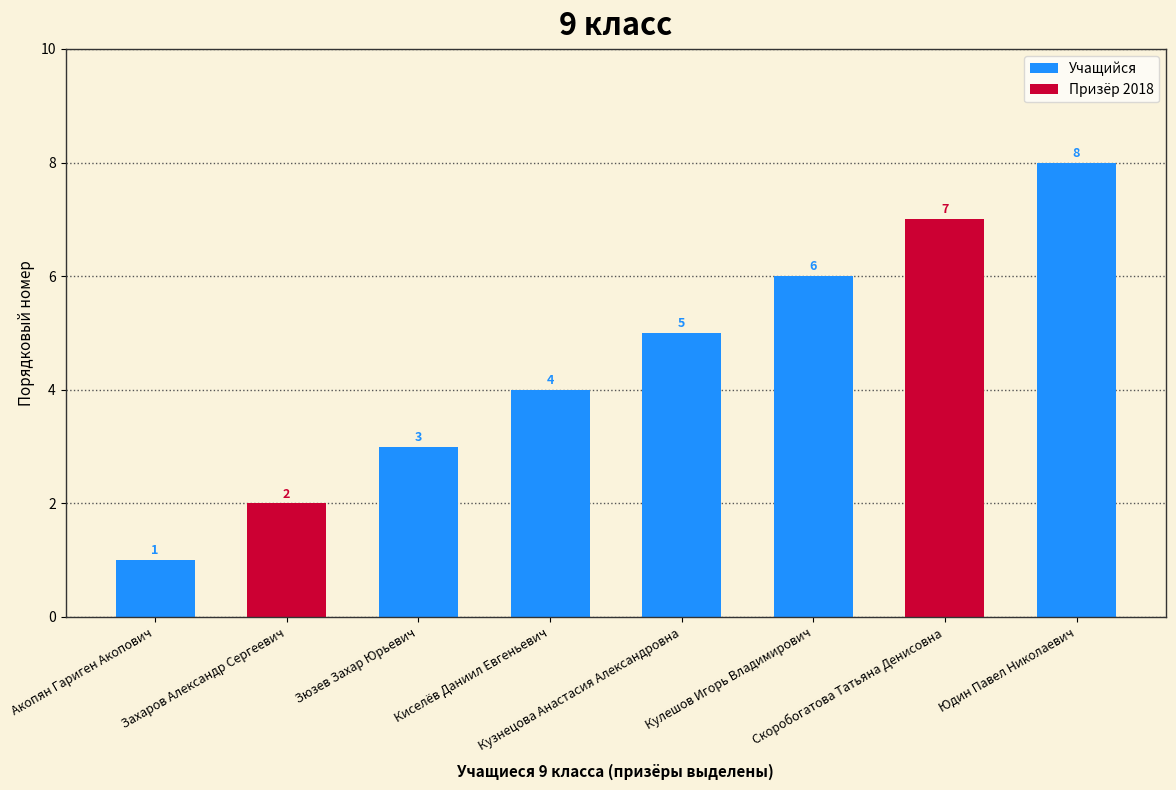

Reading right to left, what are all the values shown in this chart?

8	7	6	5	4	3	2	1